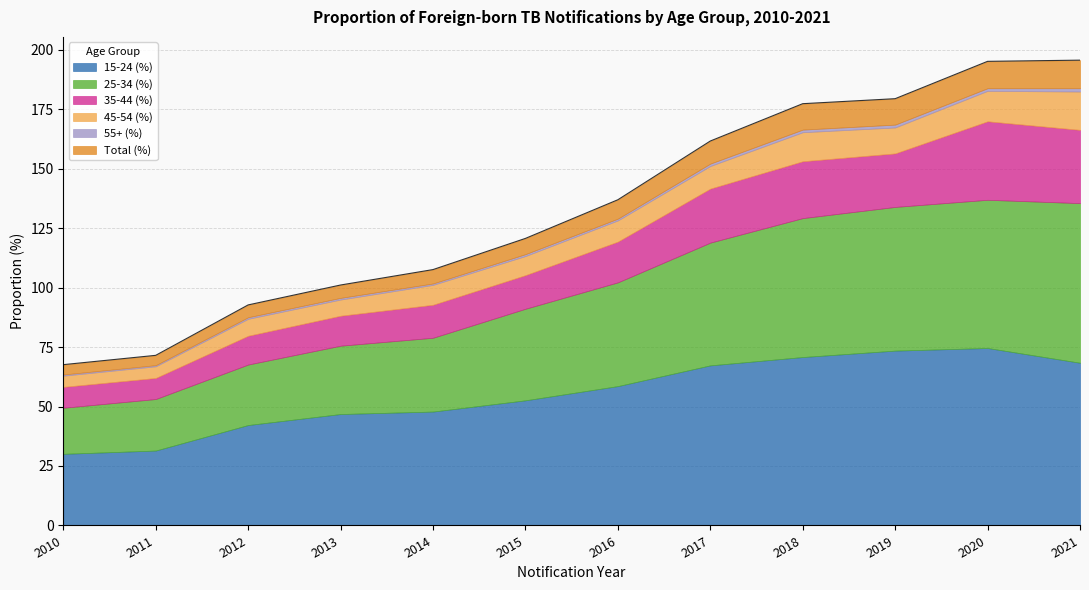

Which category has the highest value across all series?

2020